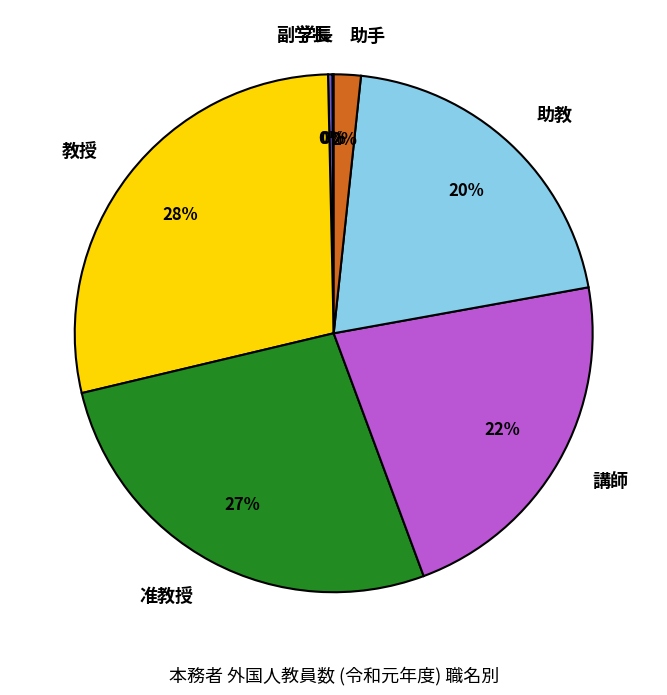

Is there a majority slice in this chart?

No